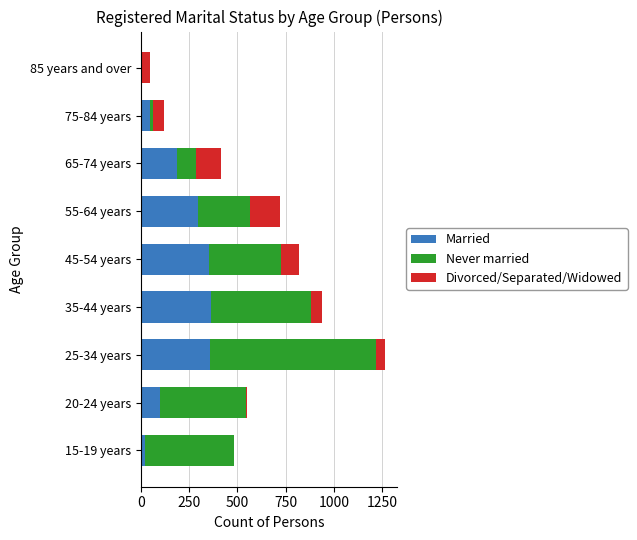

True or false: Married has a value of 189 at 65-74 years.

True